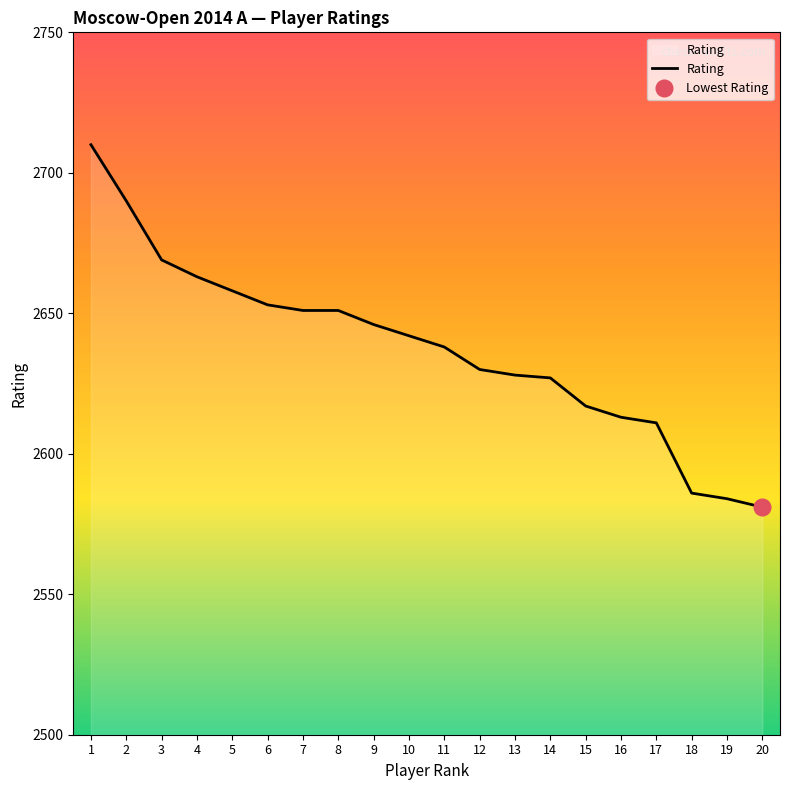

At which label is the value closest to 2645?

9